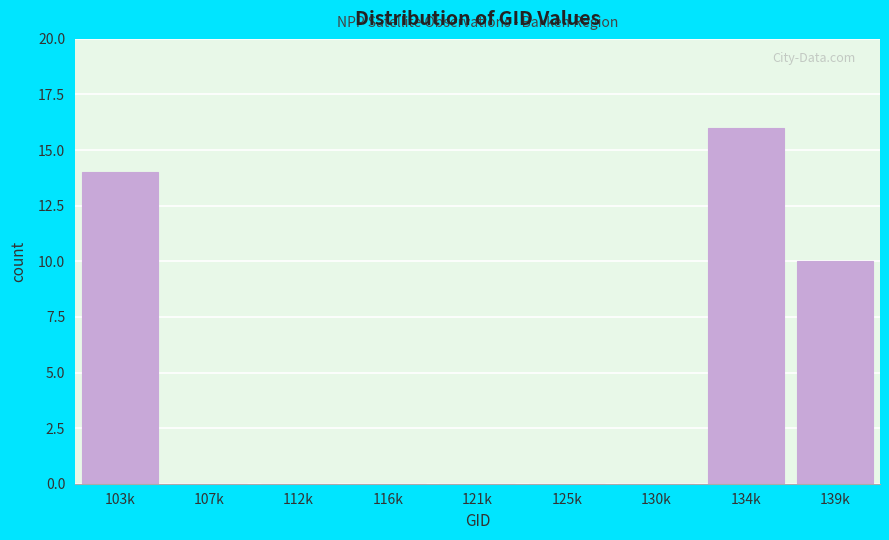

Reading right to left, extract all data points from this chart.

139k=10	134k=16	130k=0	125k=0	121k=0	116k=0	112k=0	107k=0	103k=14